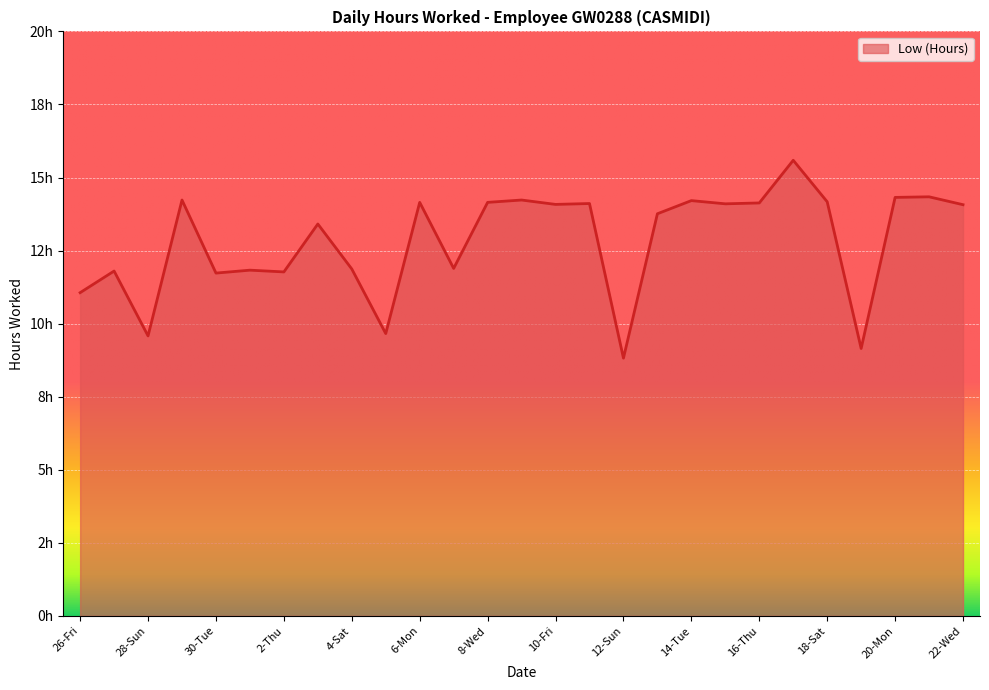

Is this an area chart (filled region under the line)?

Yes